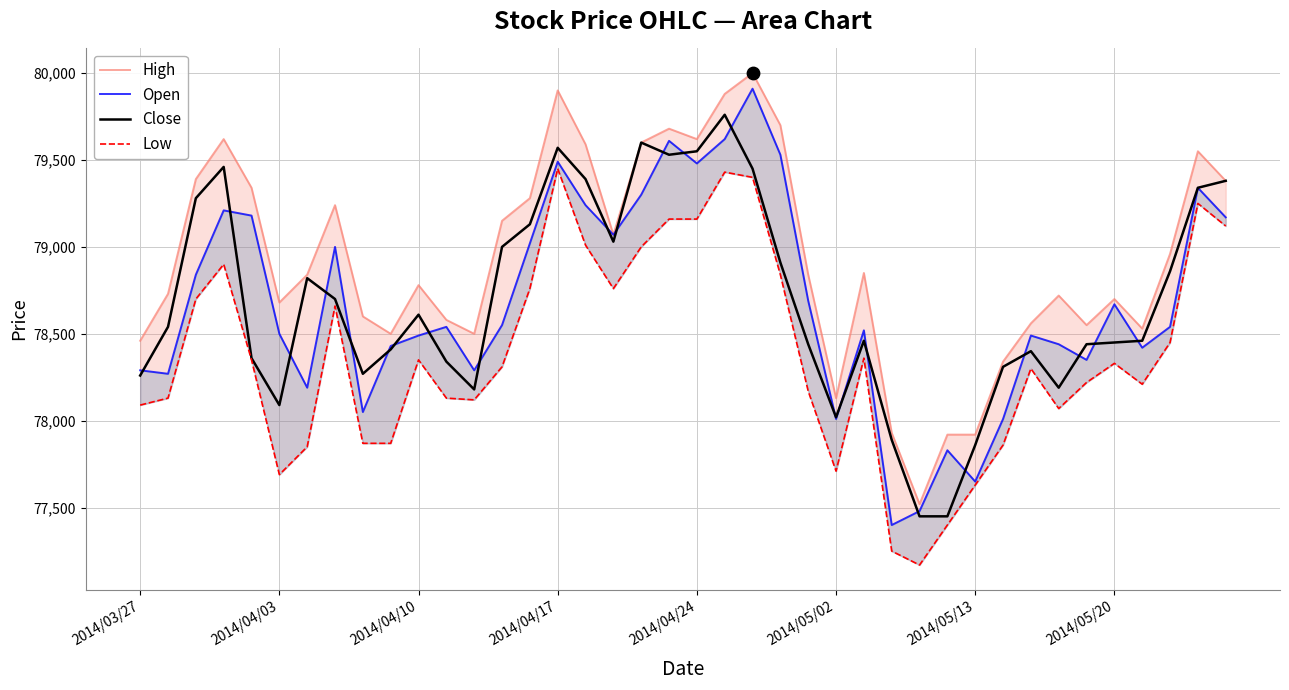

Which series contains the lowest Y value?

Low